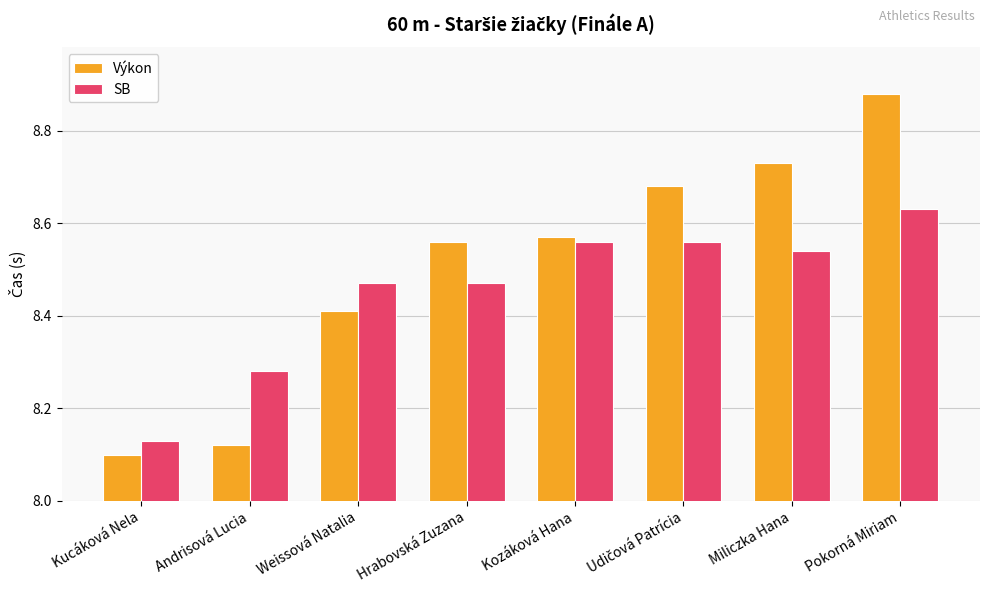

Which series has the largest total across all categories?

Výkon